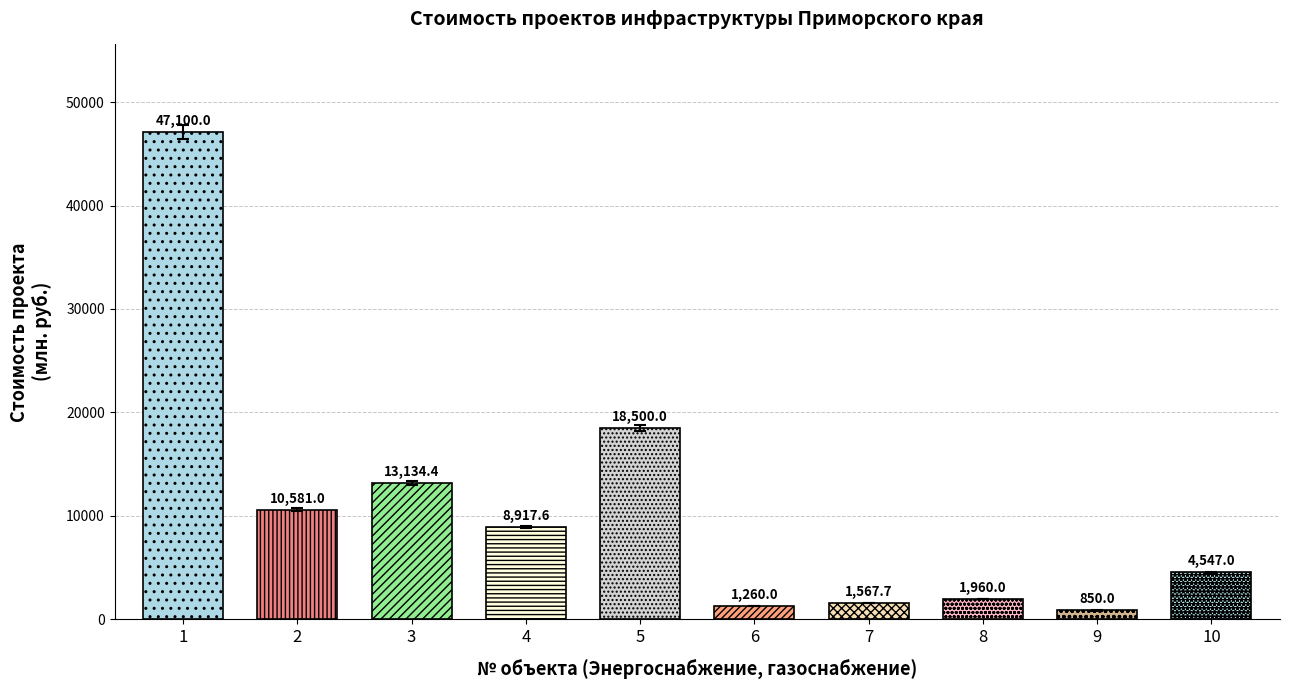

Are the bars grouped side by side (vs. stacked)?

No